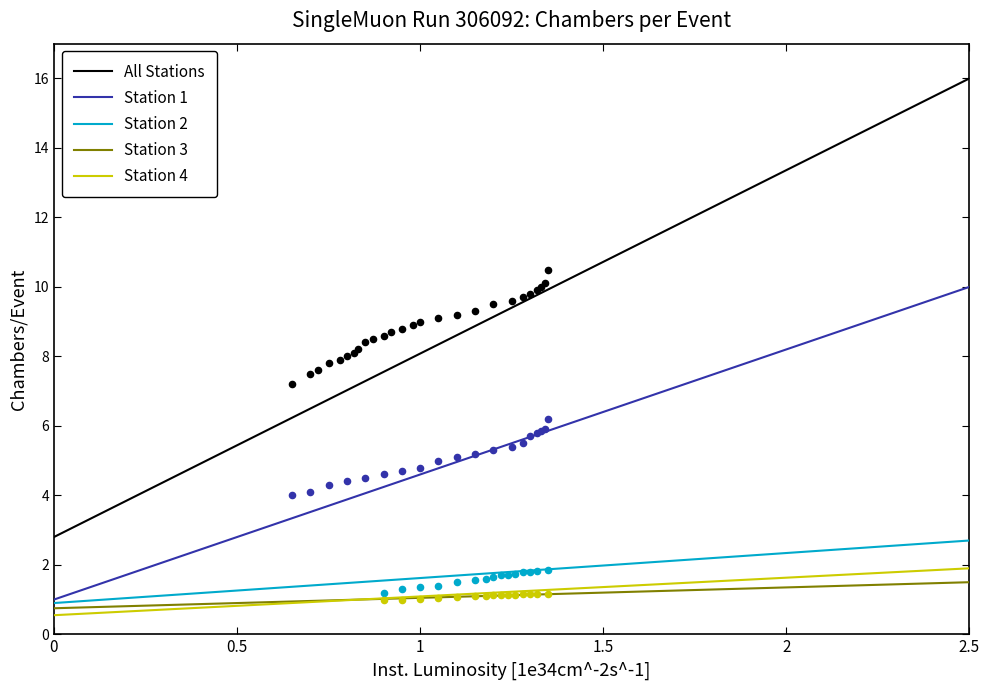

What are all the series names shown in the legend?

All Stations, Station 1, Station 2, Station 3, Station 4